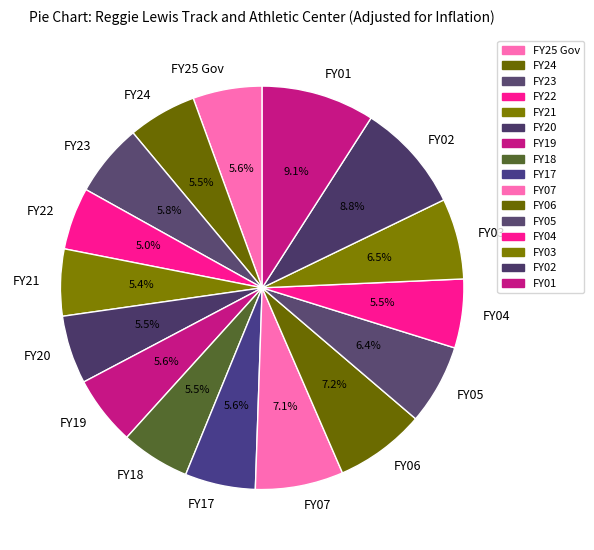

To the nearest percent, what portion does FY06 represent?

7%